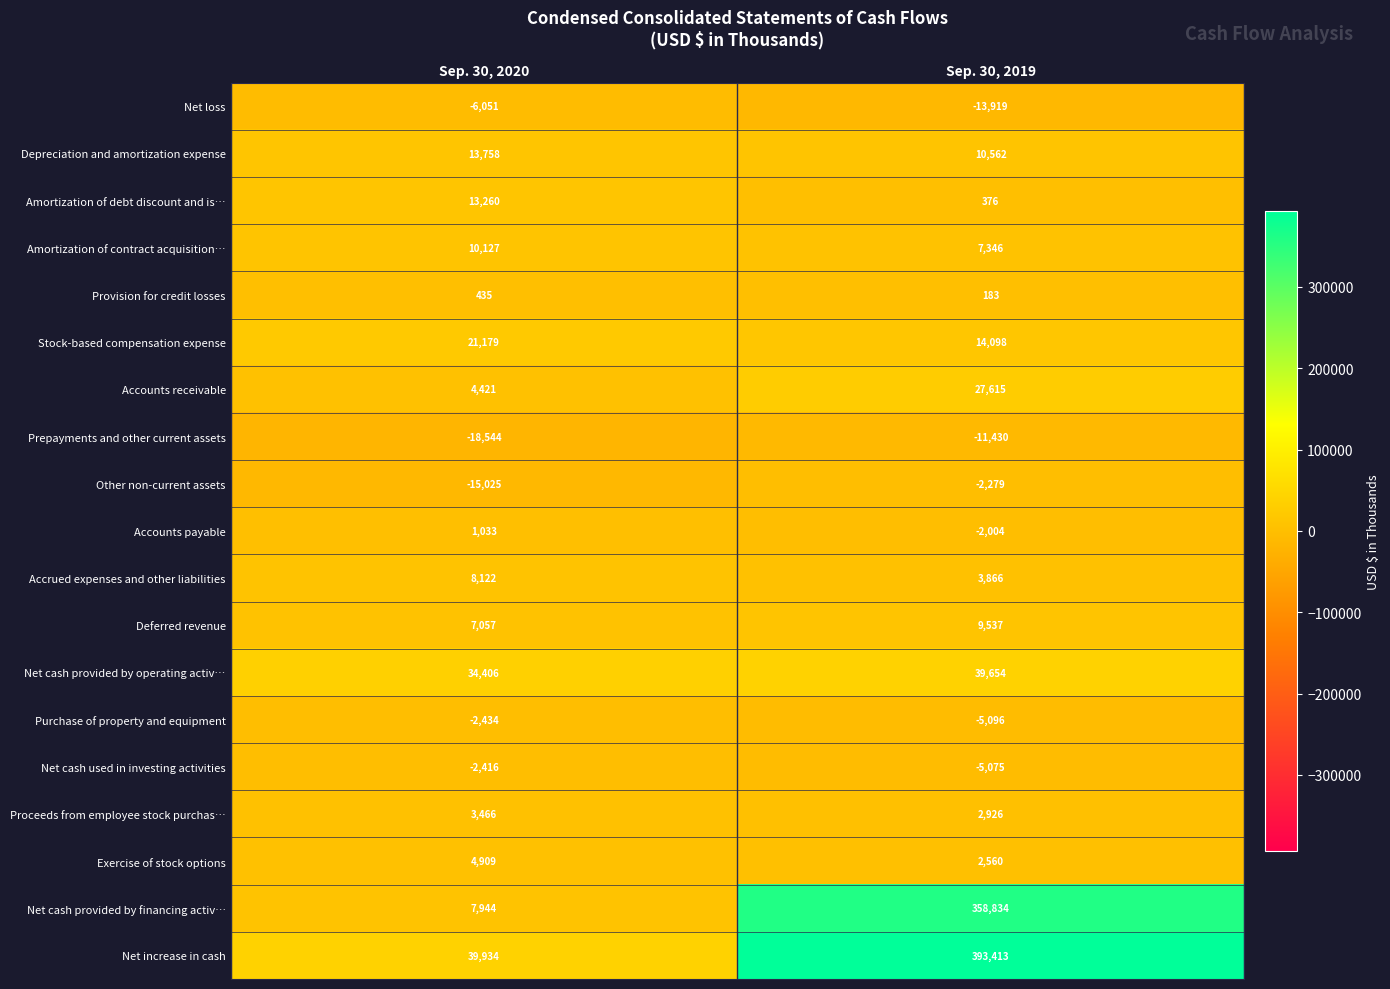

Read the Other non-current assets value at Sep. 30, 2020, to the nearest 100.

-15000